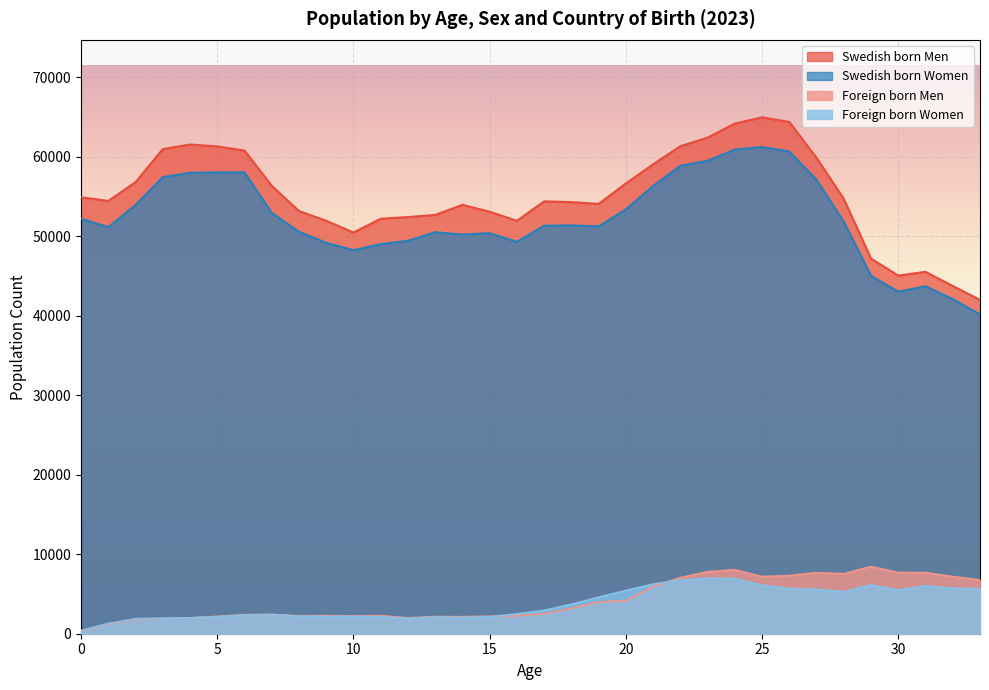

True or false: Swedish born Men and Foreign born Women intersect in this chart.

False